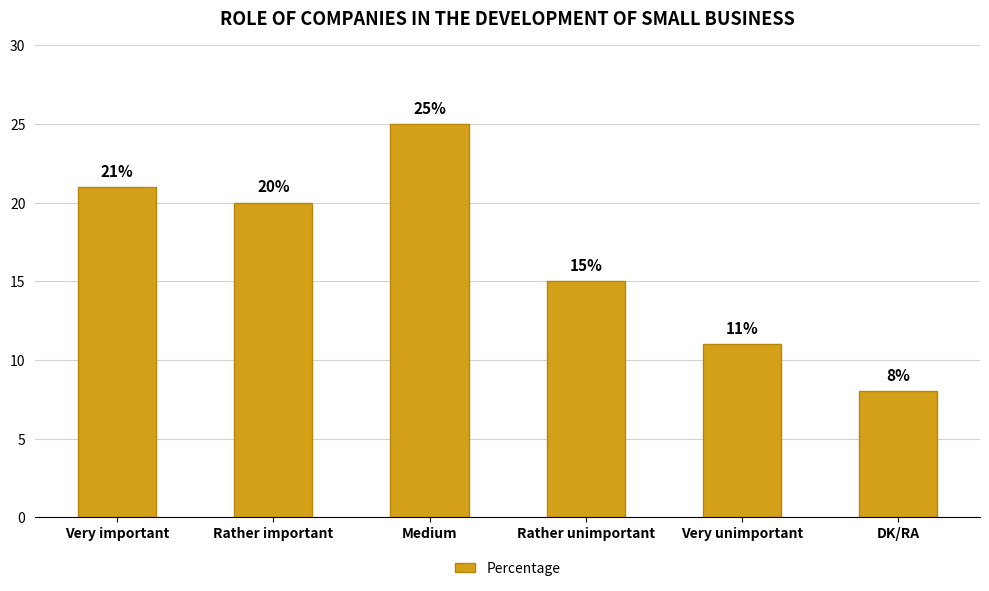

What is the difference between the maximum and minimum values?

17